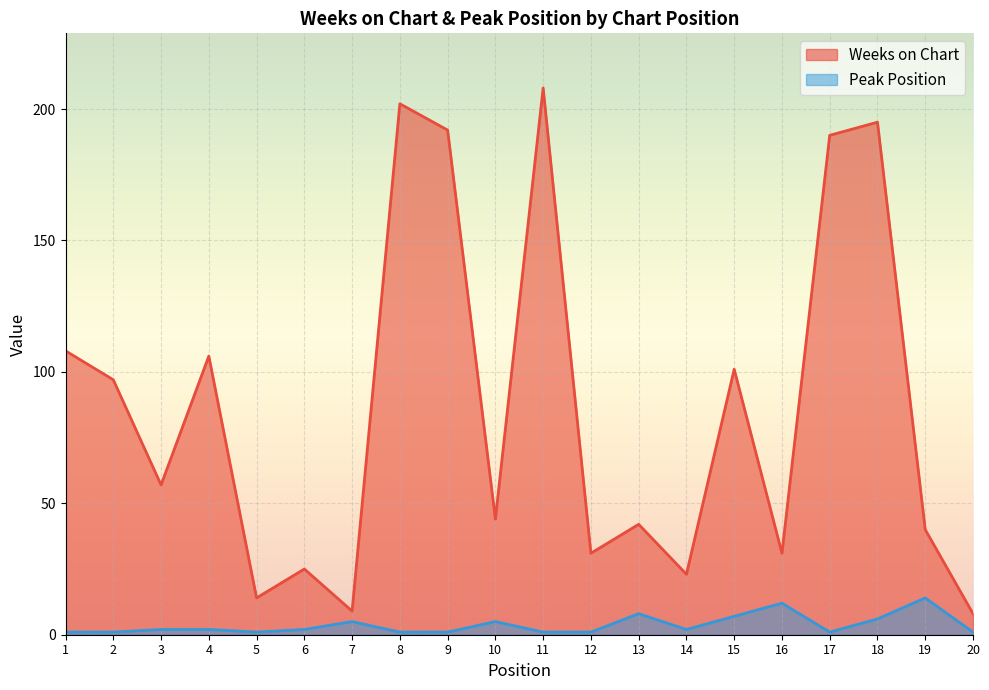

What is the value of the Weeks on Chart point at the 4th from the left?

106